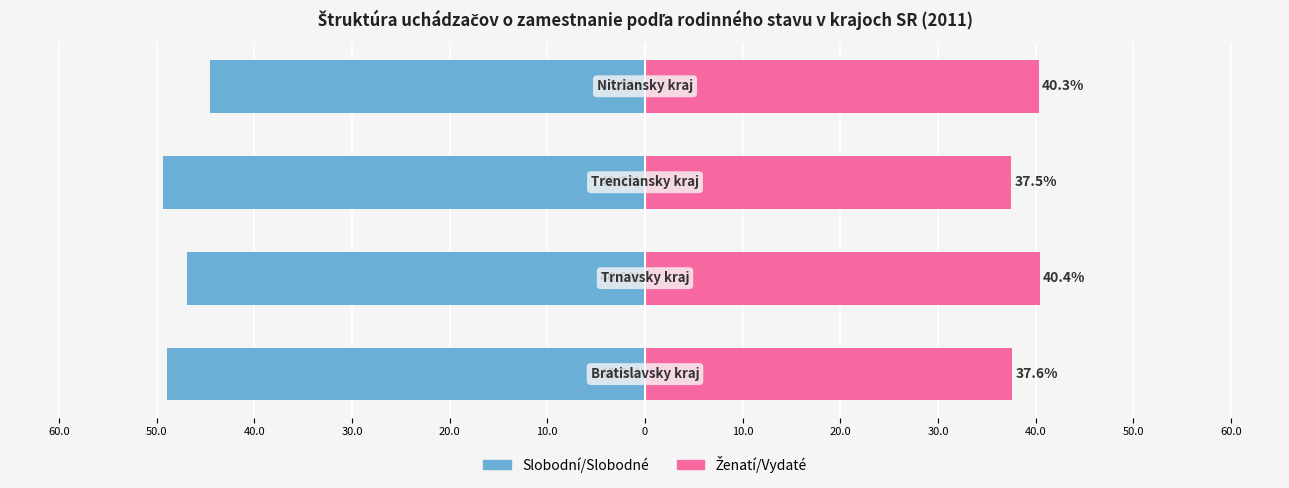

List the series in order of their overall mean, lowest first.

Slobodni/Slobodne, Zenati/Vydaté